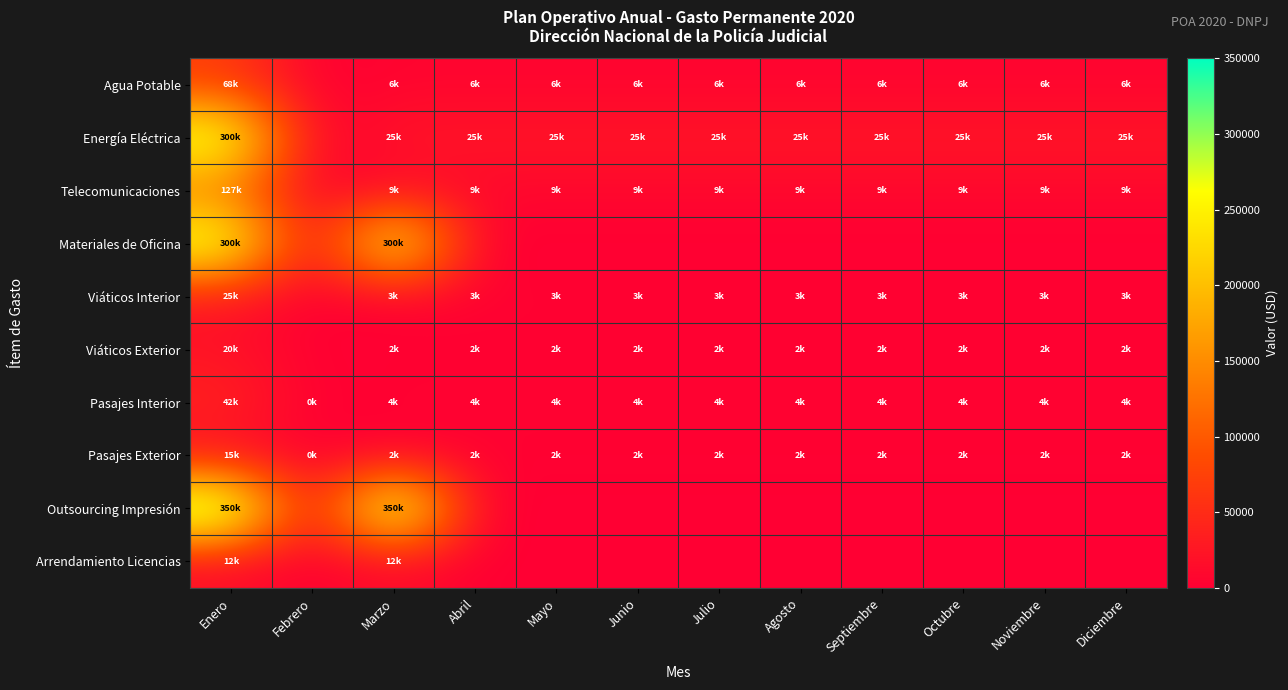

What is the difference between the highest and lowest values at Enero?

338000.0